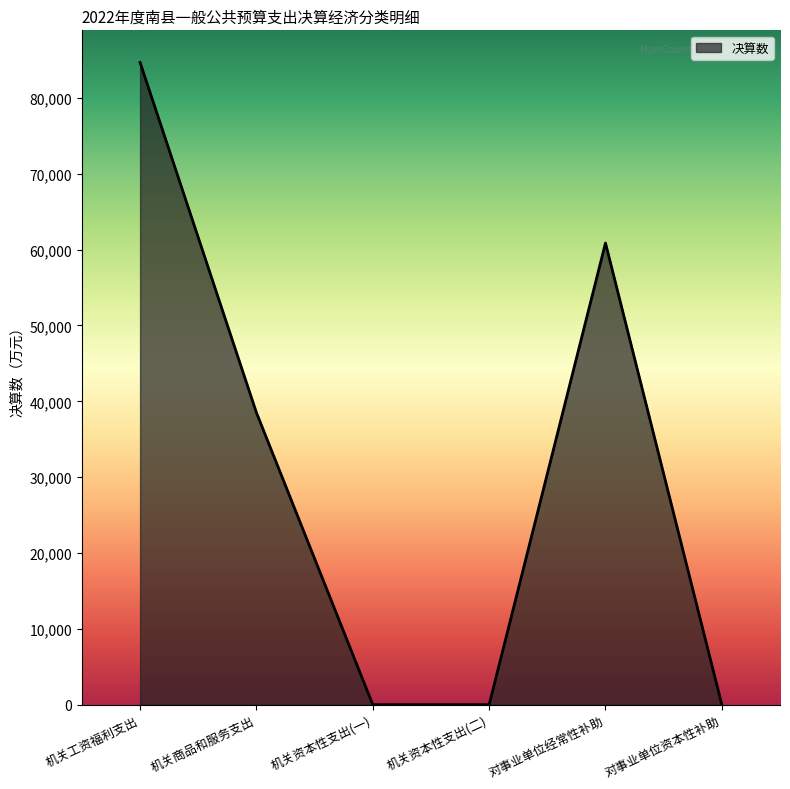

Reading left to right, what are all the values shown in this chart?

84681	38505	0	0	60868	0